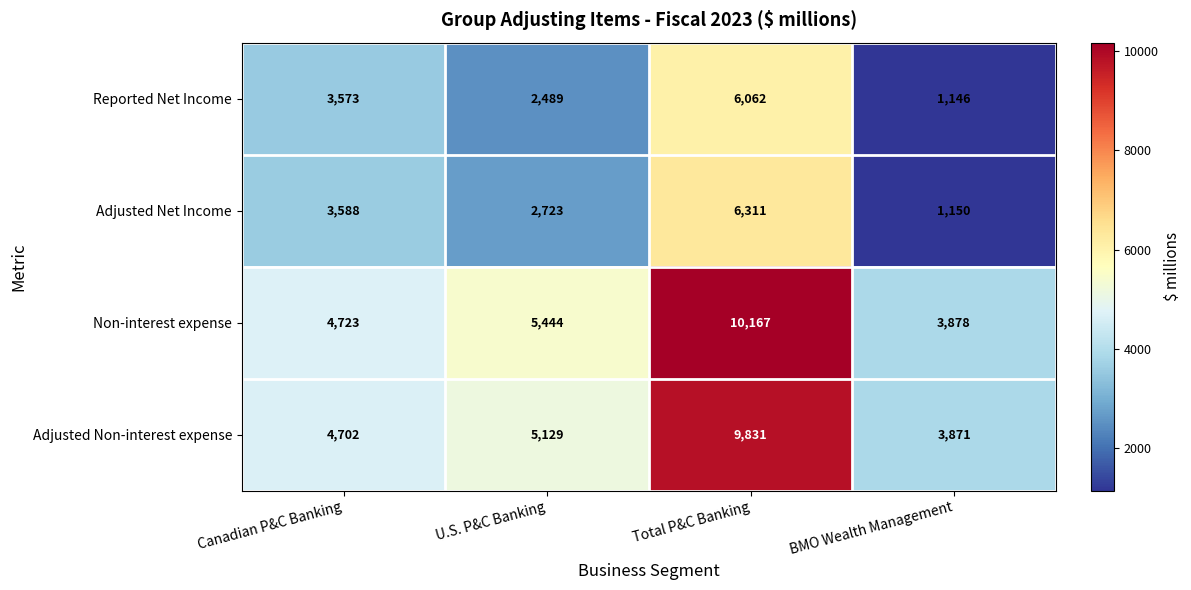

Rank the series at BMO Wealth Management from lowest to highest value.

Reported Net Income, Adjusted Net Income, Adjusted Non-interest expense, Non-interest expense